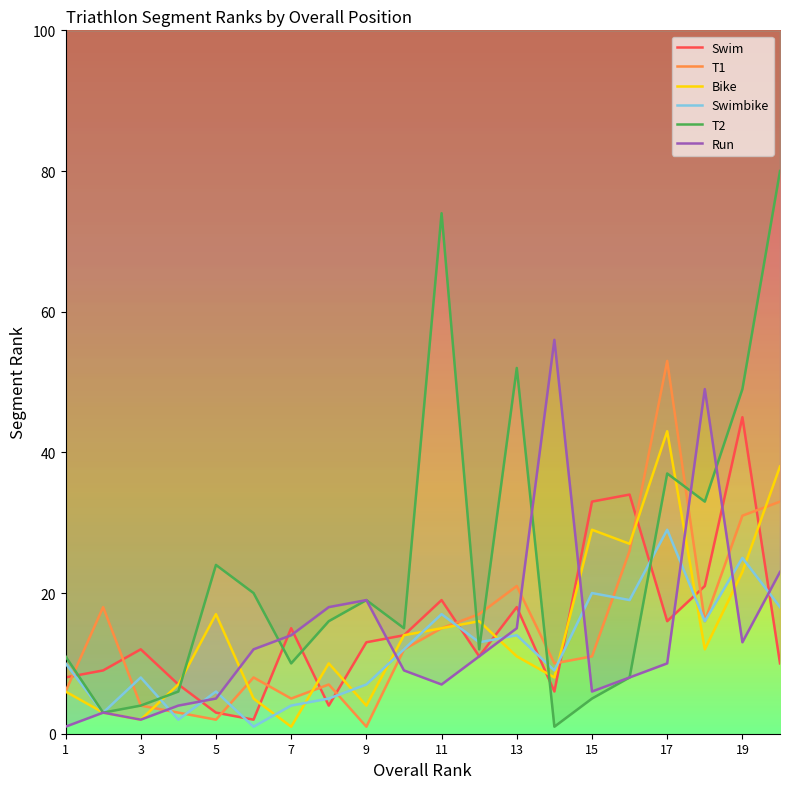

Which series has the largest range (max minus min)?

T2